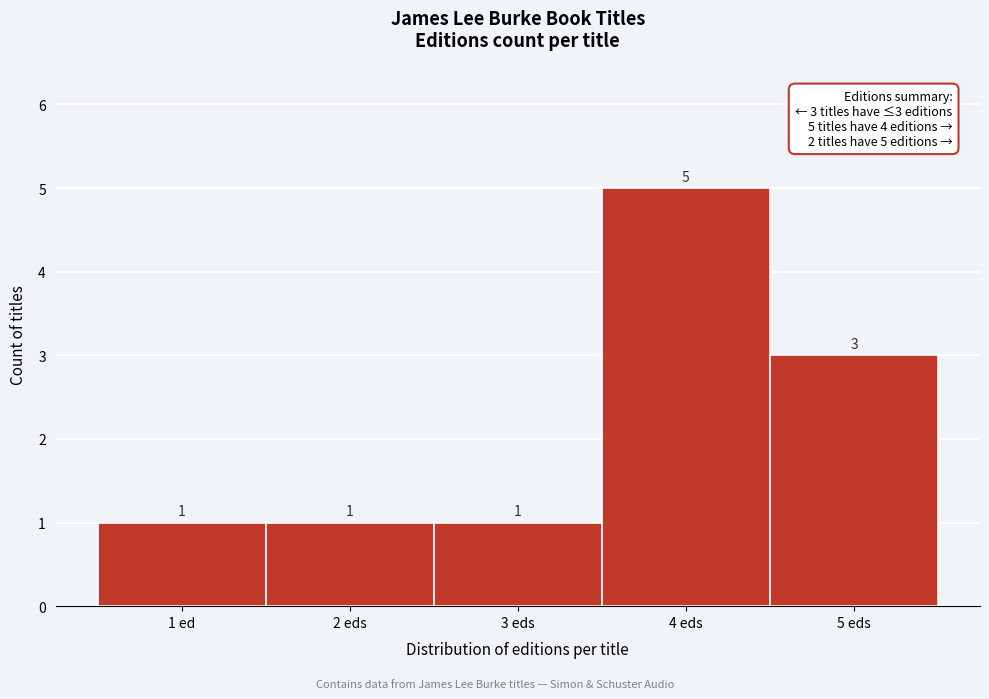

Reading right to left, list all the values displayed in this chart.

5 eds=3	4 eds=5	3 eds=1	2 eds=1	1 ed=1